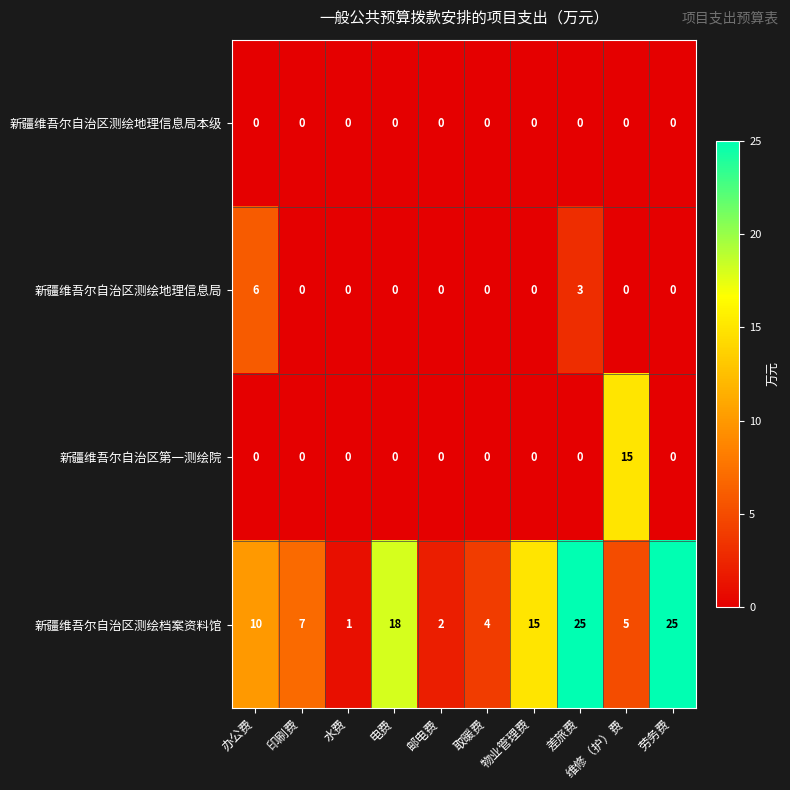

The 新疆维吾尔自治区测绘地理信息局 series shows -4 at 维修（护）费. True or false?

False